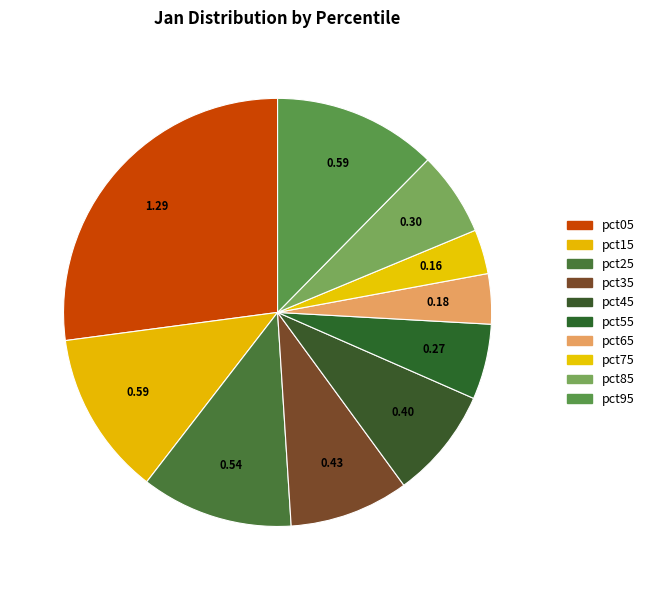

What percentage is the pct35 slice, to the nearest percent?

9%